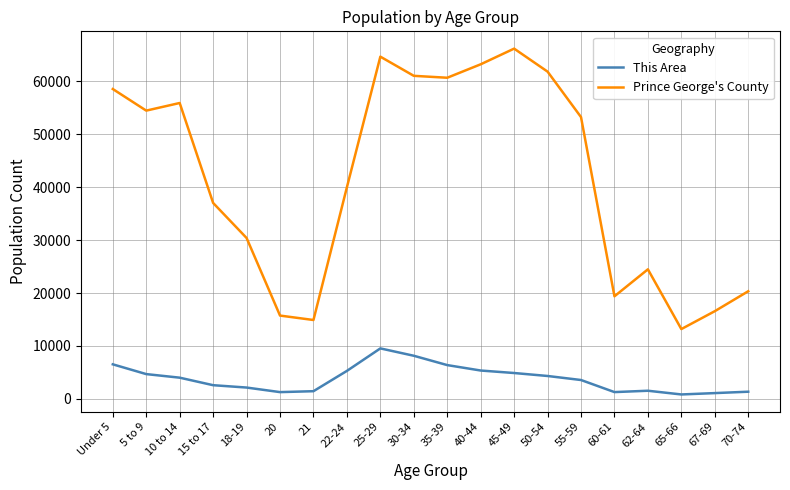

Where is the first local minimum for Prince George's County?

5 to 9